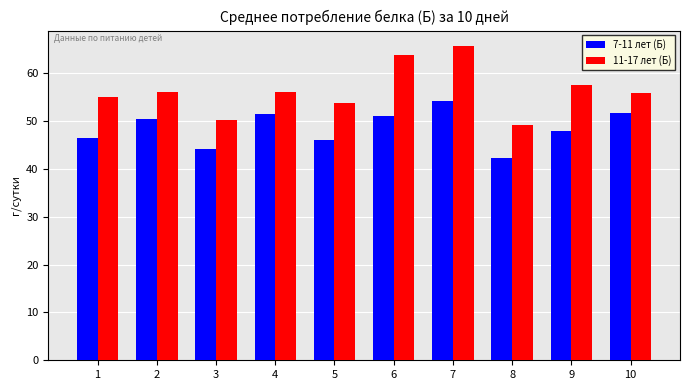

What is the difference between the highest and lowest values at 3?

6.0